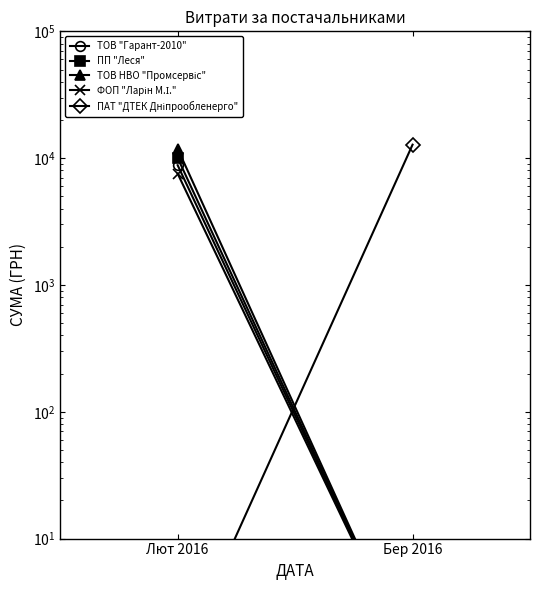

What is the highest value of the ПП "Леся" series?

10046.7